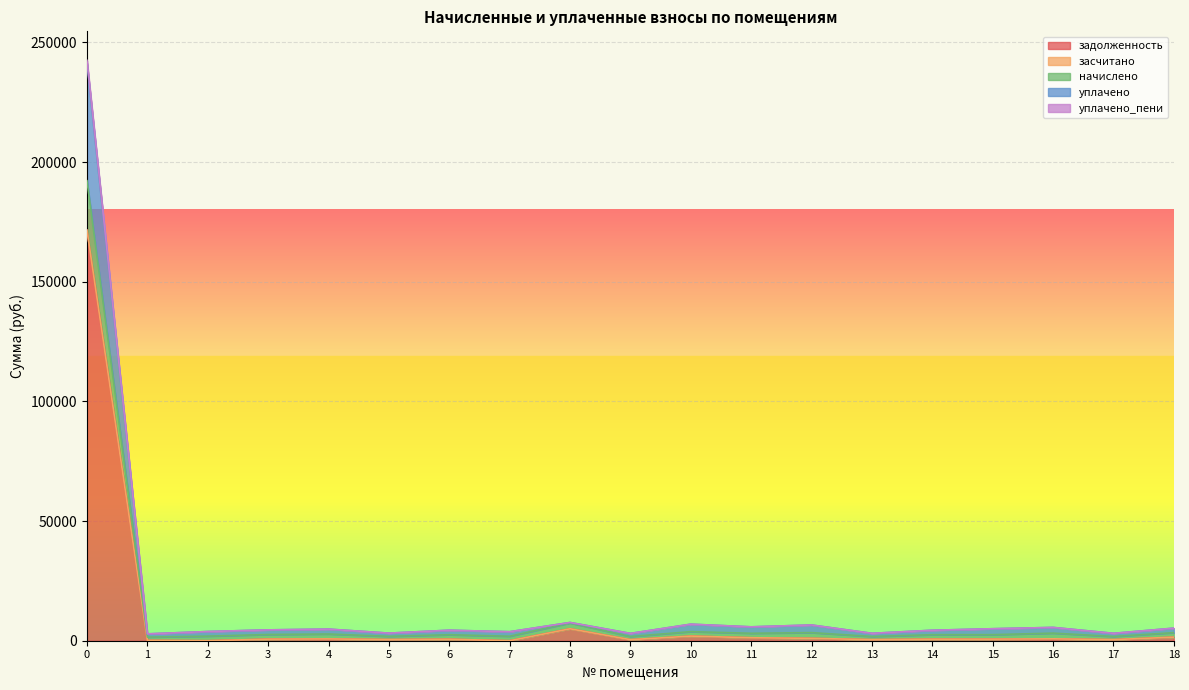

True or false: уплачено_пени has more than 1 interior local peaks.

True